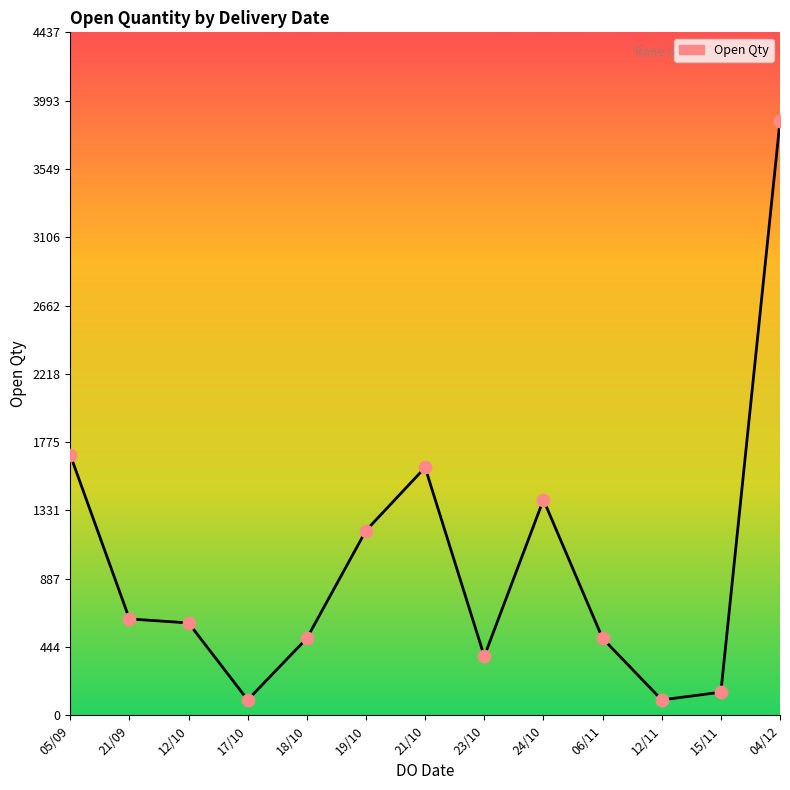

What is the change in value from 21/10 to 15/11?

-1460